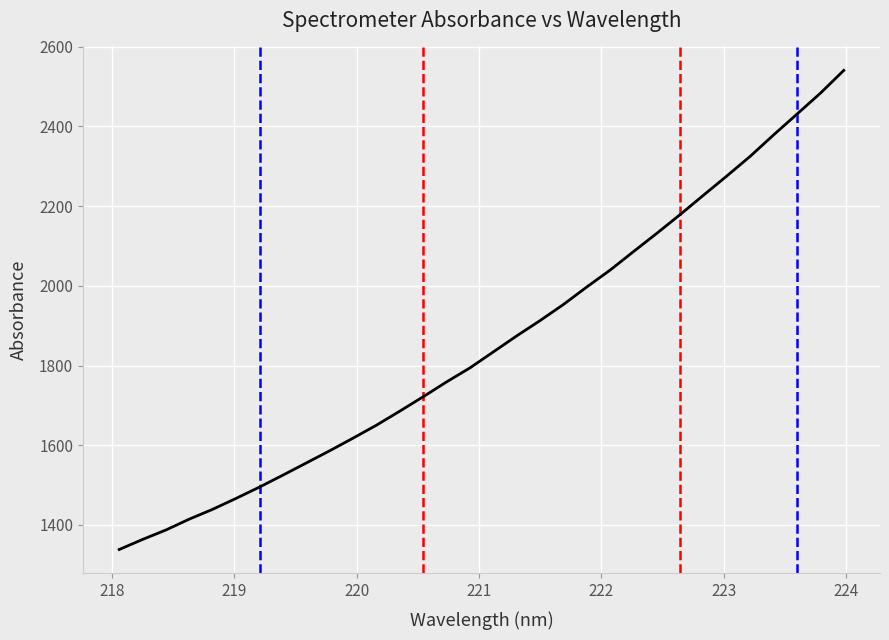

How many values are below 1834?

16